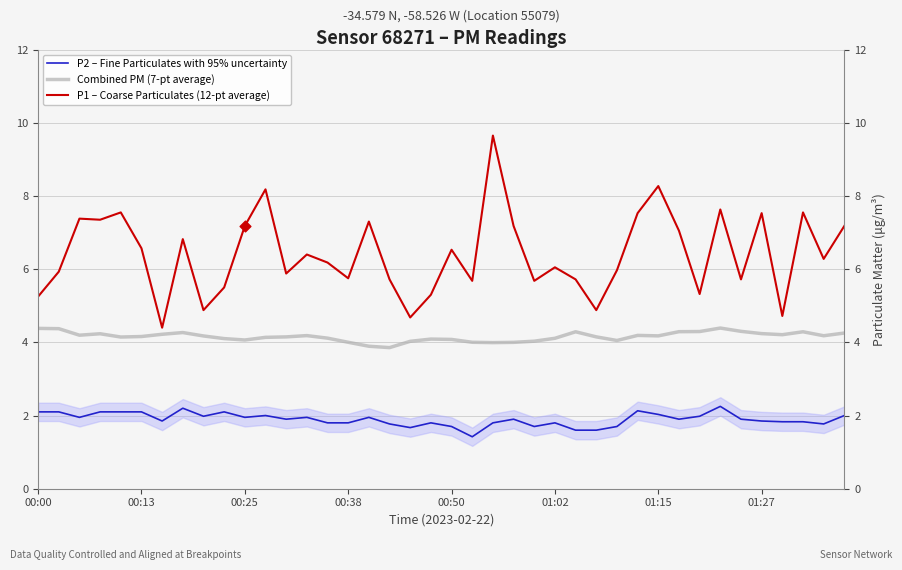

Which series has the largest total across all categories?

P1 – Coarse Particulates (12-pt average)